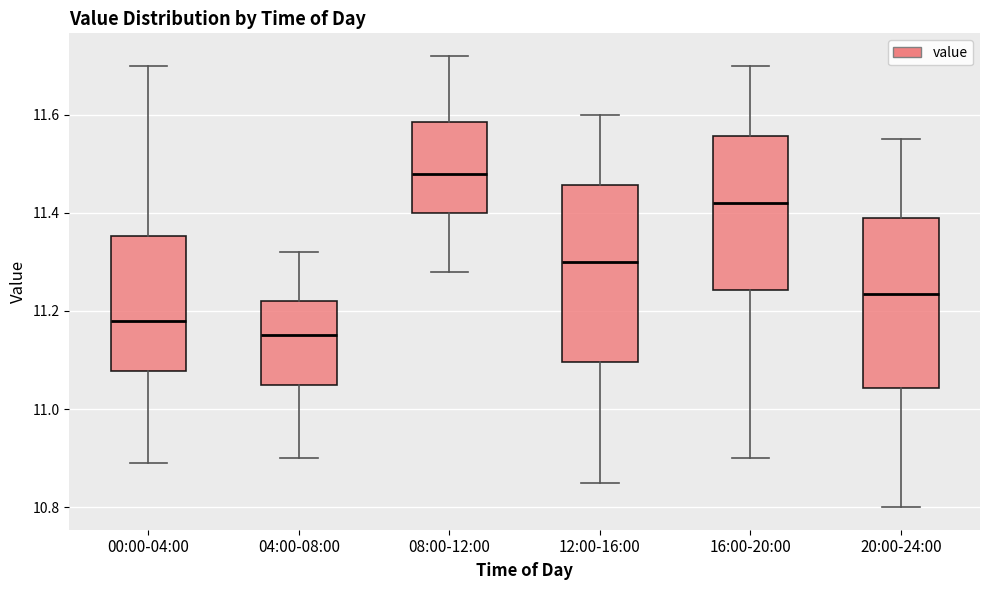

Where is the lower edge of the box for 12:00-16:00 on the y-axis? The values are not printed on the chart, so give them approximately, as read against the axis.

11.10